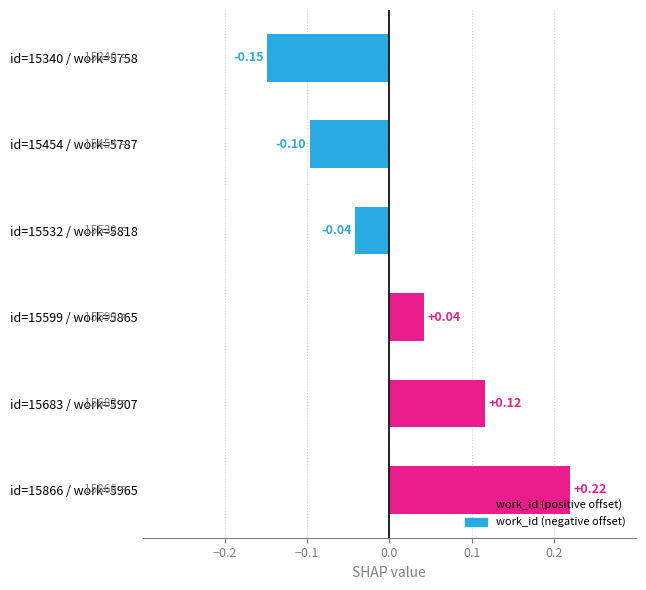

Rank the categories by value from highest to lowest.

id=15866 / work=5965, id=15683 / work=5907, id=15599 / work=5865, id=15532 / work=5818, id=15454 / work=5787, id=15340 / work=5758